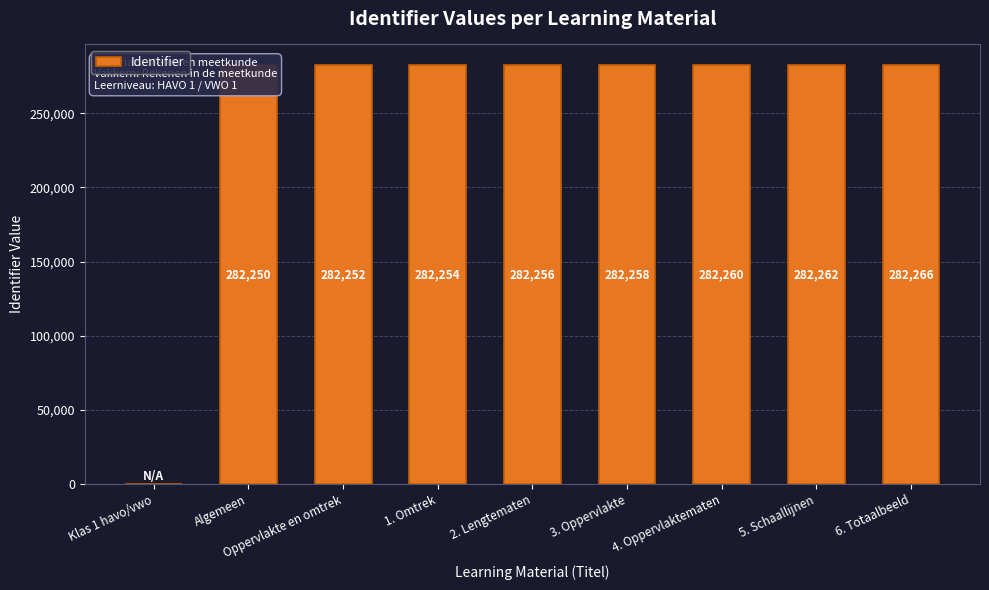

What is the sum of all values?

2258058